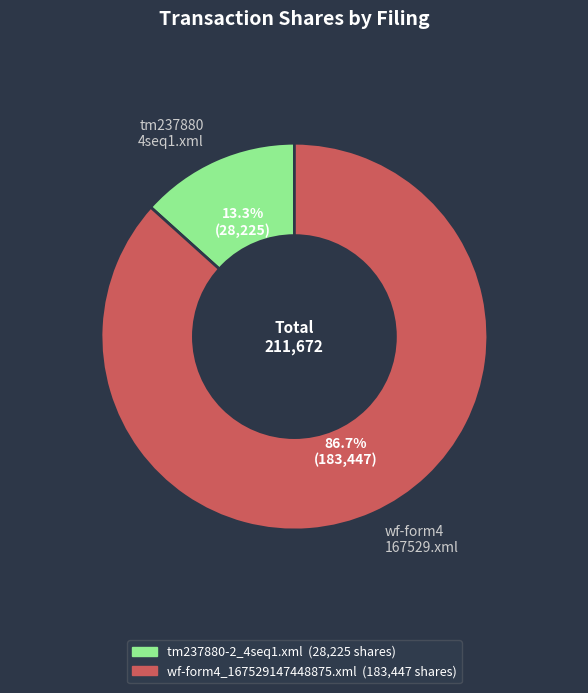

Do wf-form4 167529.xml and tm237880 4seq1.xml together represent more than half of the pie?

Yes